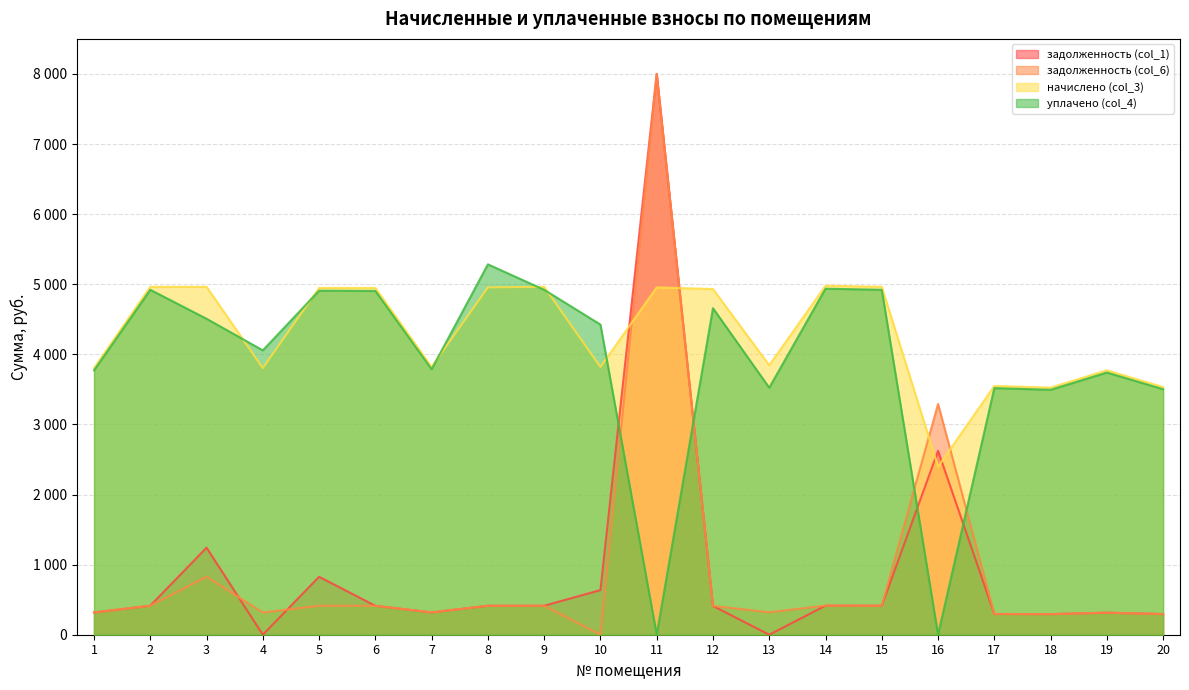

True or false: уплачено (col_4) and начислено (col_3) intersect in this chart.

True